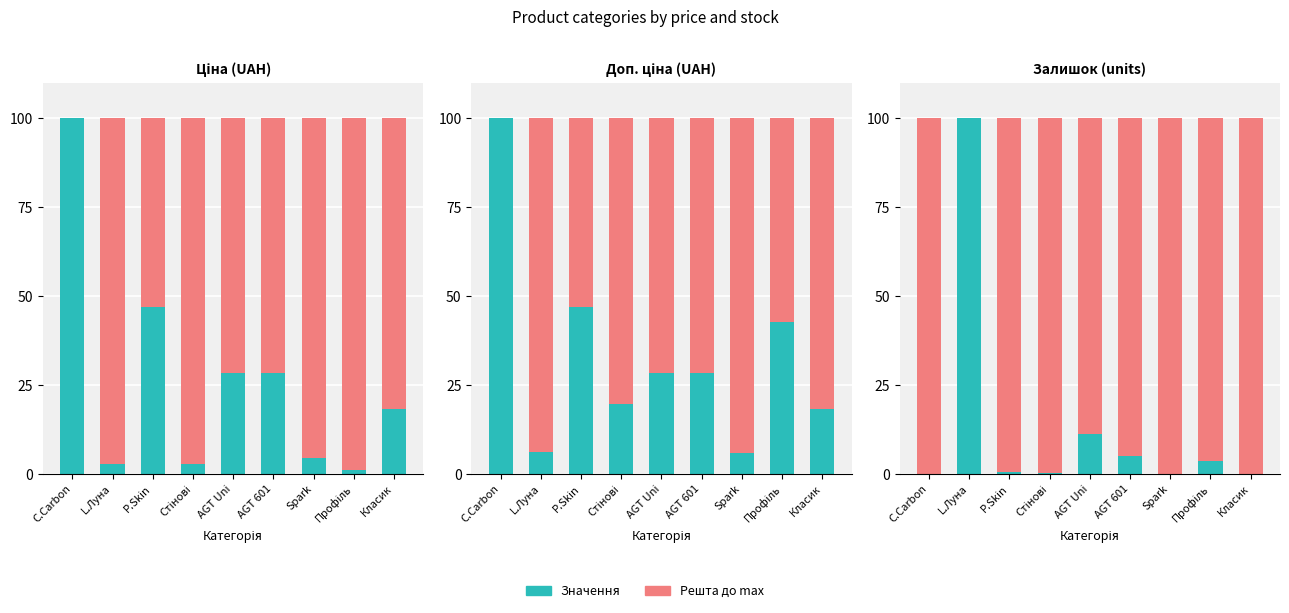

Which series has the largest total across all categories?

Решта